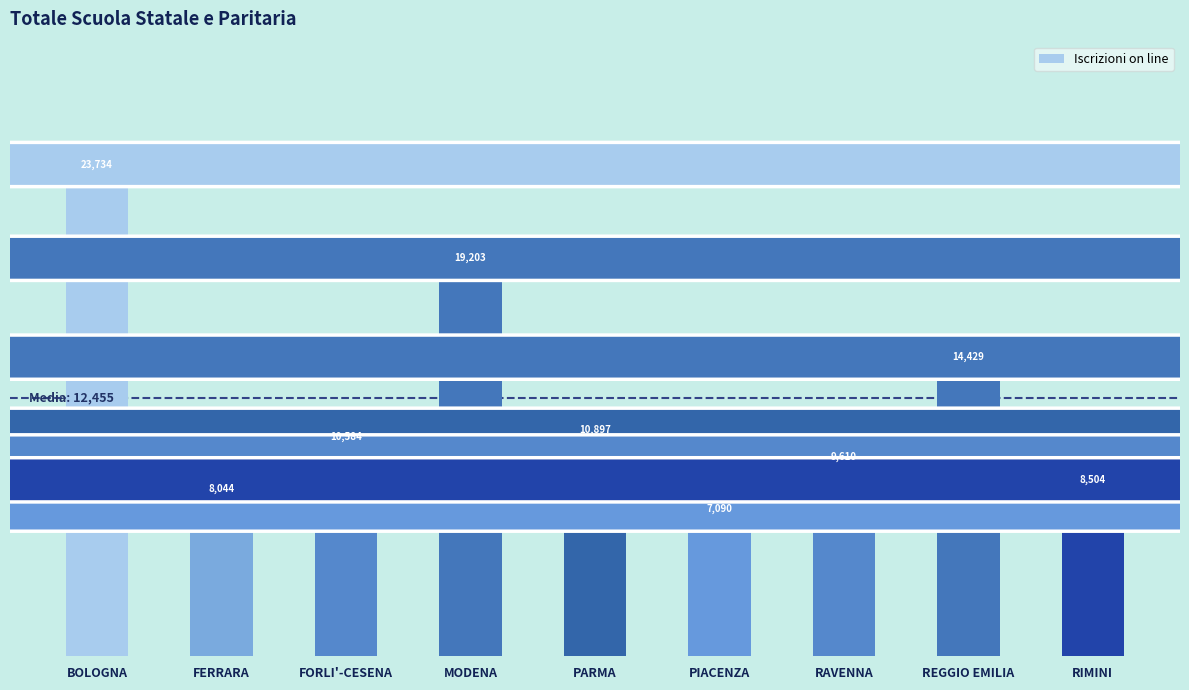

Rank the categories by value from highest to lowest.

BOLOGNA, MODENA, REGGIO EMILIA, PARMA, FORLI'-CESENA, RAVENNA, RIMINI, FERRARA, PIACENZA